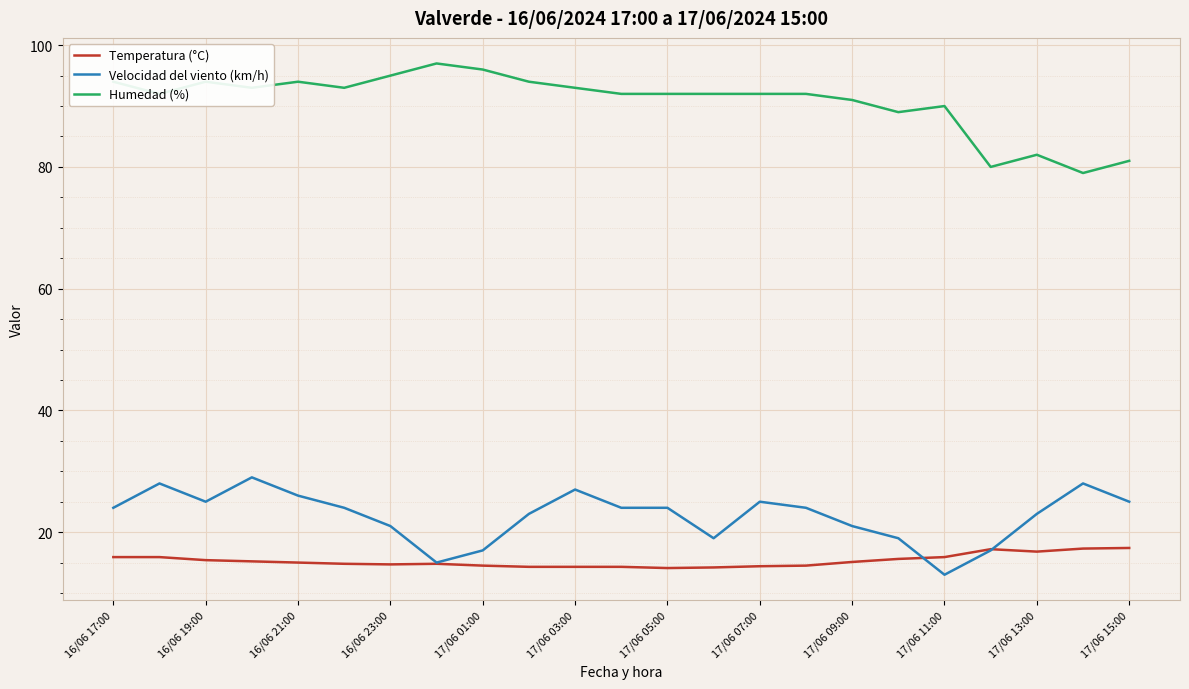

What is the minimum value for Humedad (%)?

79.0